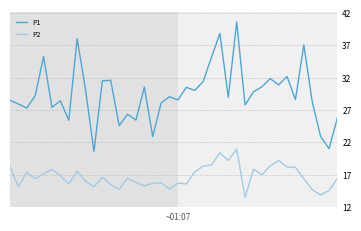

How many lines are shown in the chart?

2